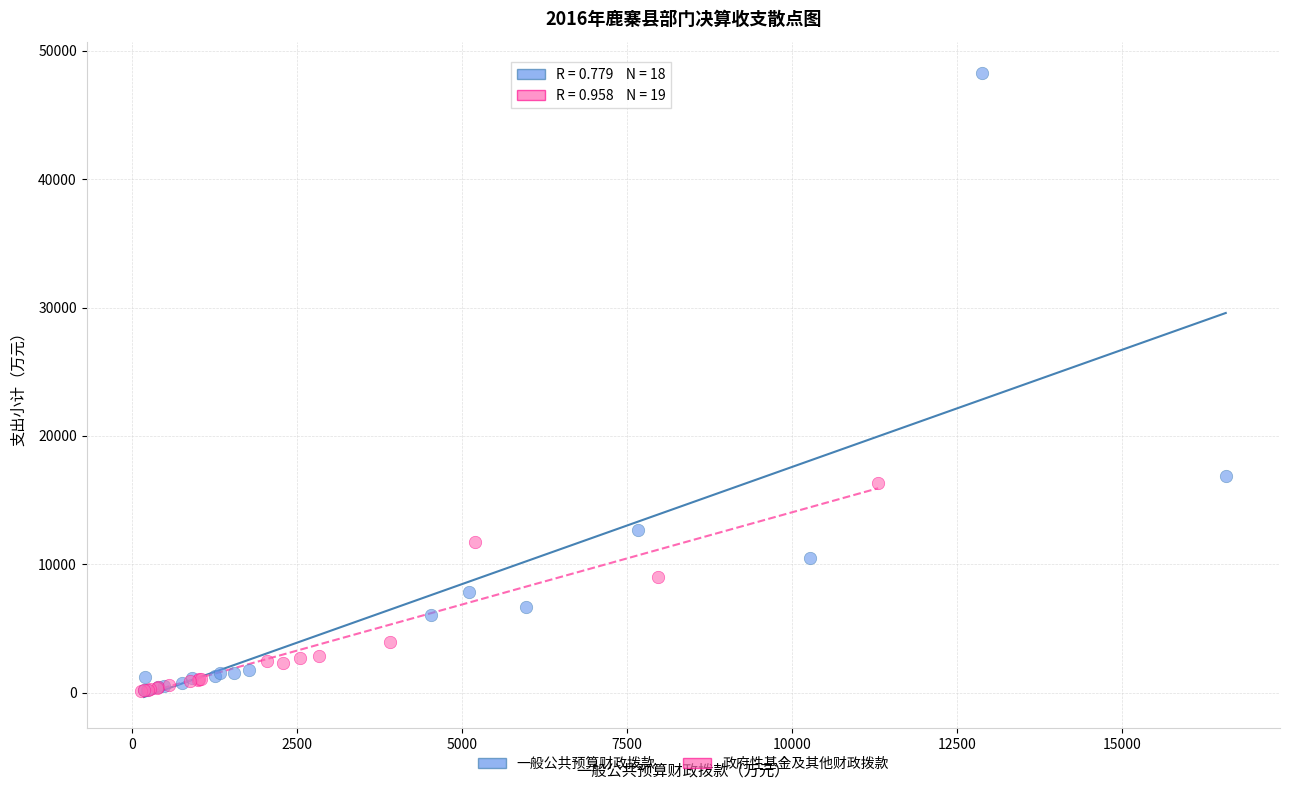

Which series has the largest Y range (max minus min)?

一般公共预算财政拨款